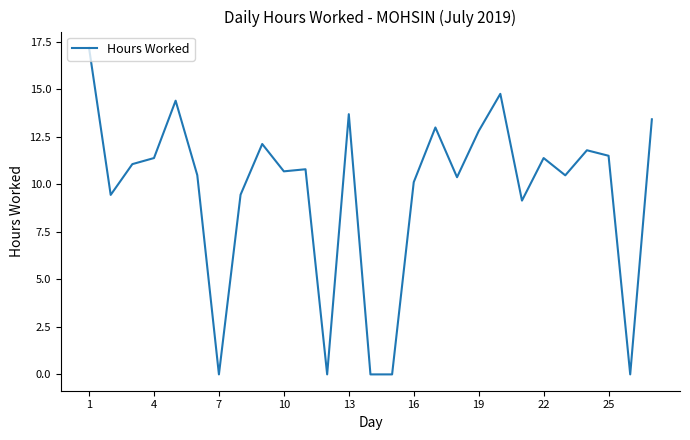

What is the greatest value displayed?

17.2